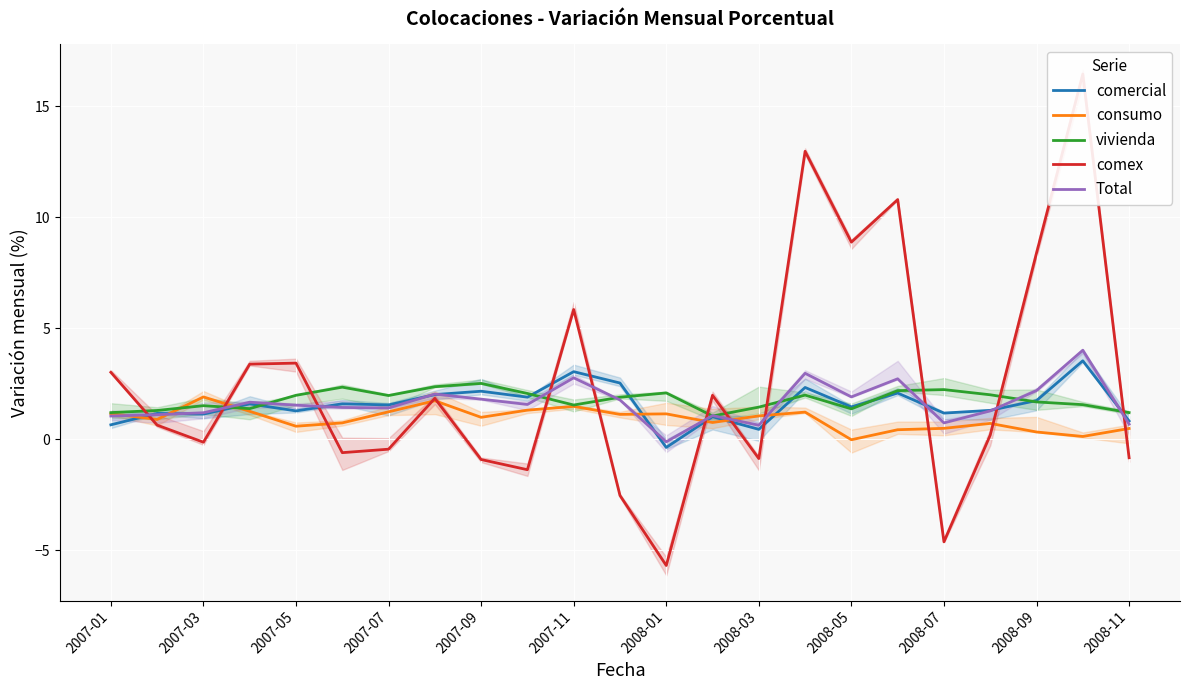

What is the difference between the maximum and minimum values in the vivienda series?

1.5